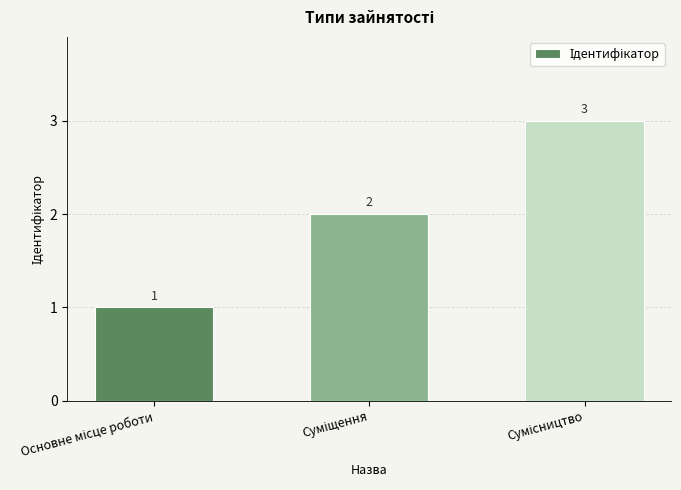

What is the sum of all values?

6